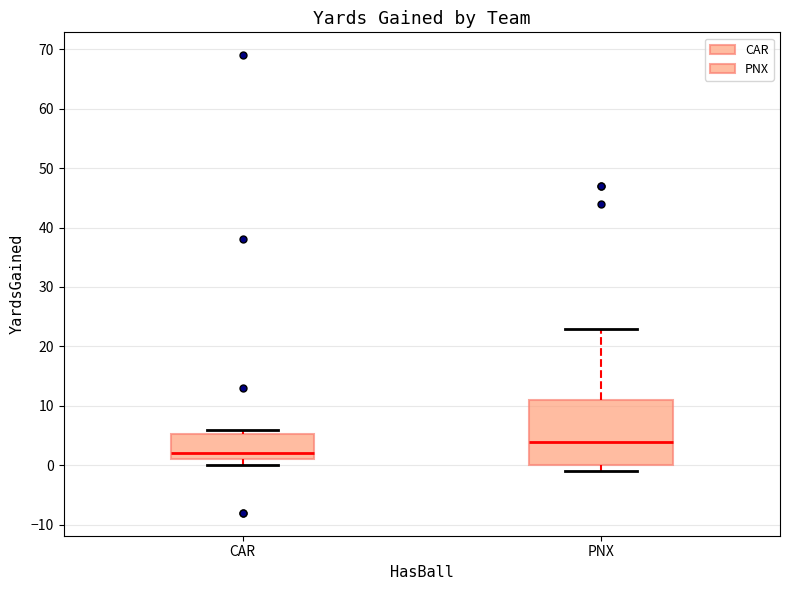

Comparing the boxes themselves (not the whiskers), which one is the tallest?

PNX